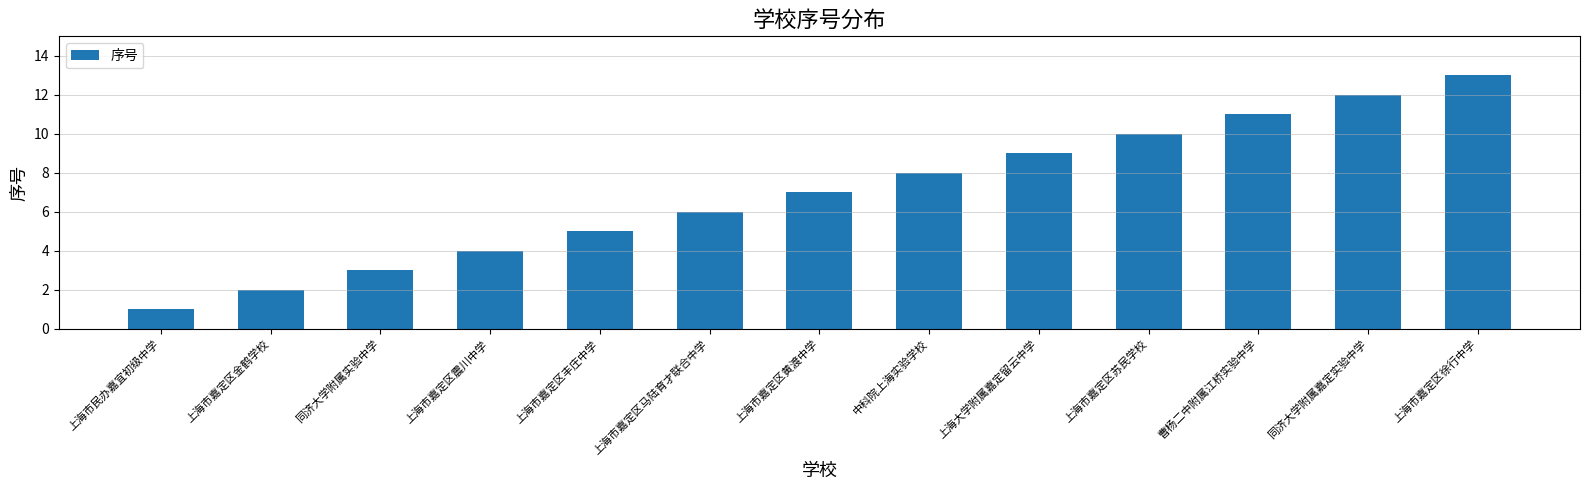

Reading left to right, transcribe all the data shown in this chart.

上海市民办嘉宜初级中学=1	上海市嘉定区金鹤学校=2	同济大学附属实验中学=3	上海市嘉定区震川中学=4	上海市嘉定区丰庄中学=5	上海市嘉定区马陆育才联合中学=6	上海市嘉定区黄渡中学=7	中科院上海实验学校=8	上海大学附属嘉定留云中学=9	上海市嘉定区苏民学校=10	曹杨二中附属江桥实验中学=11	同济大学附属嘉定实验中学=12	上海市嘉定区徐行中学=13